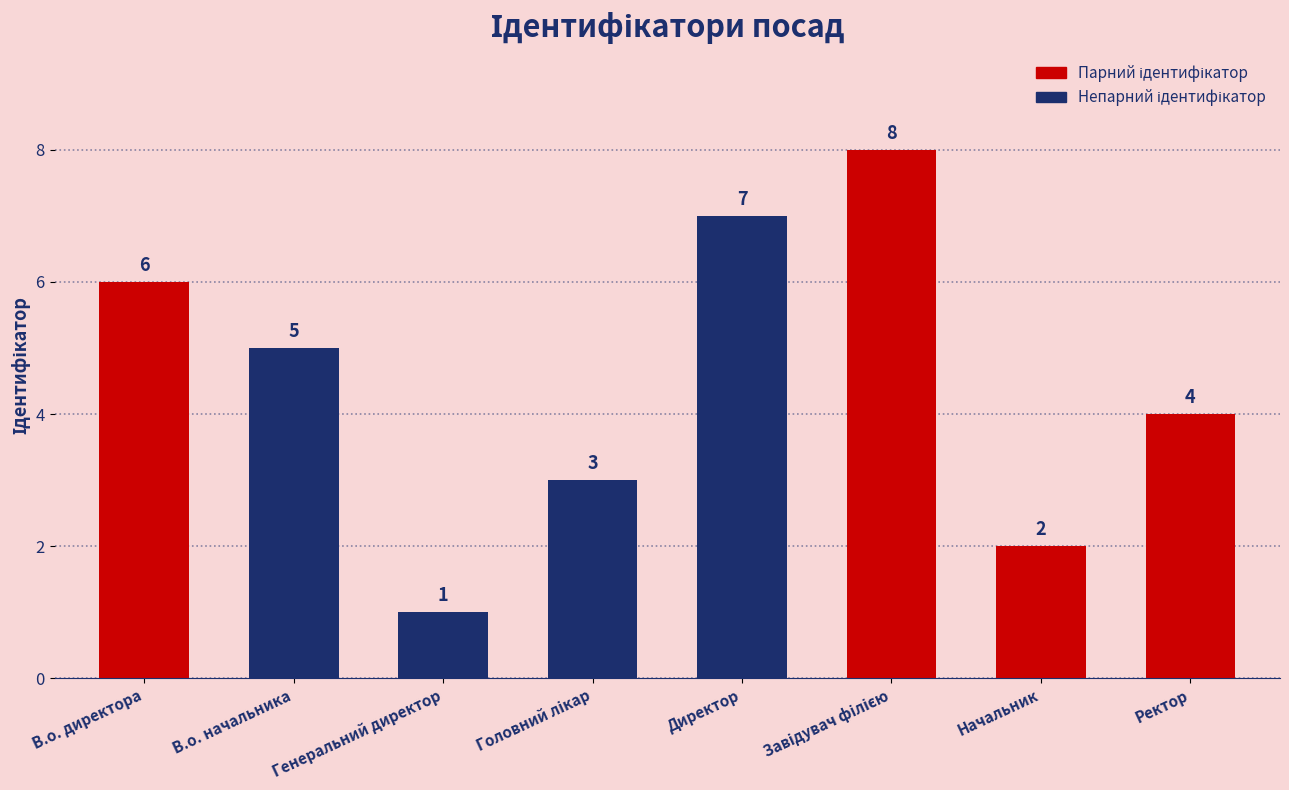

The value at В.о. начальника is 7. True or false?

False